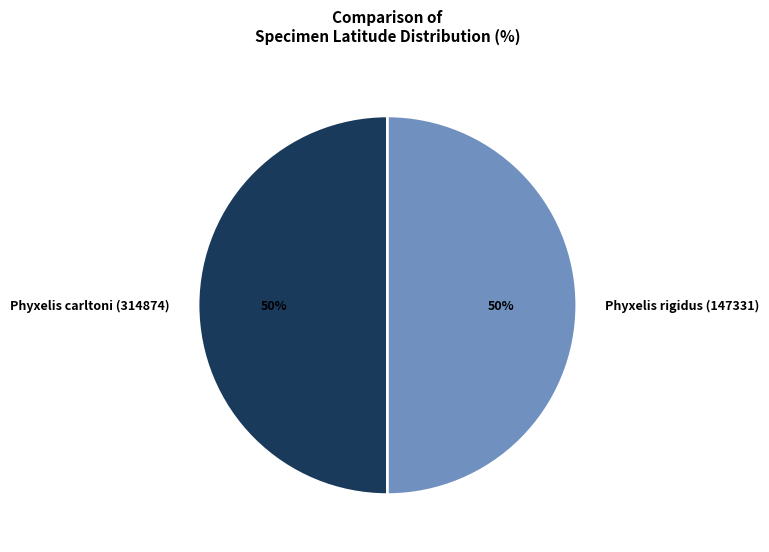

To the nearest percent, what is the average slice percentage?

50%